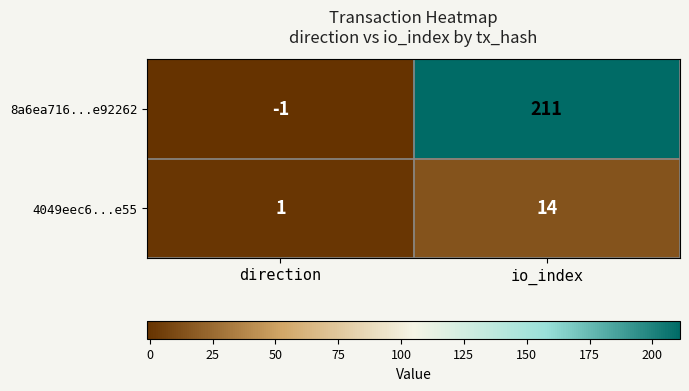

True or false: 4049eec6...e55 has a value of 1 at direction.

True